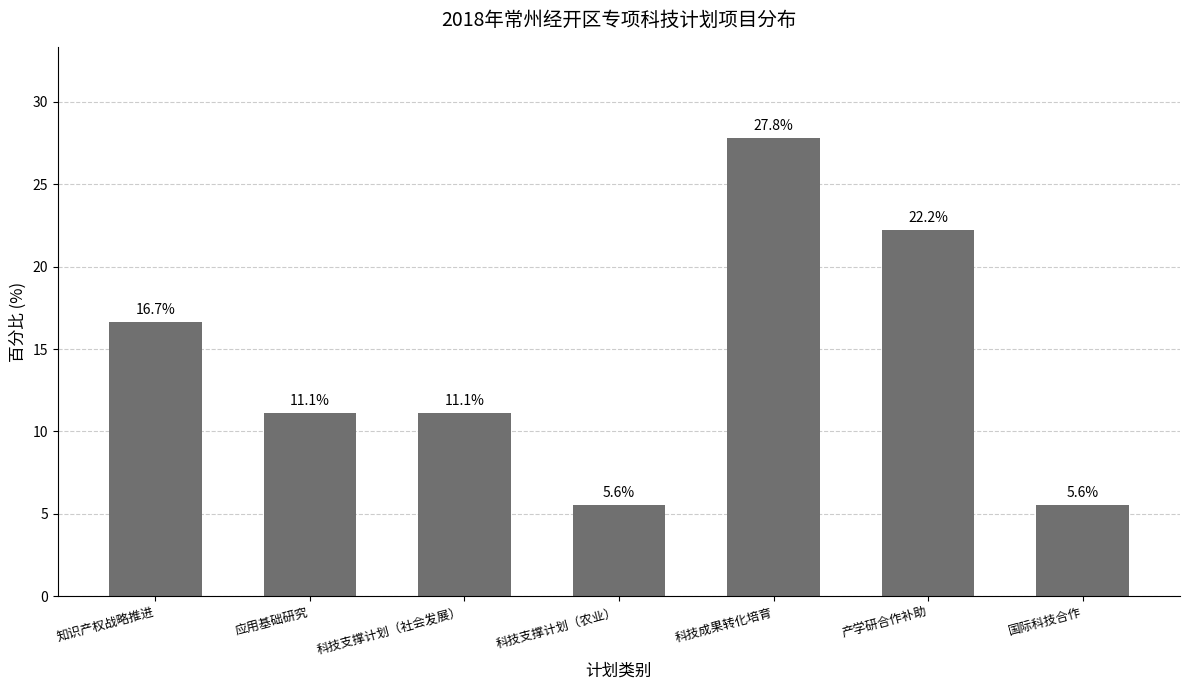

Reading left to right, transcribe all the data shown in this chart.

16.7	11.1	11.1	5.6	27.8	22.2	5.6